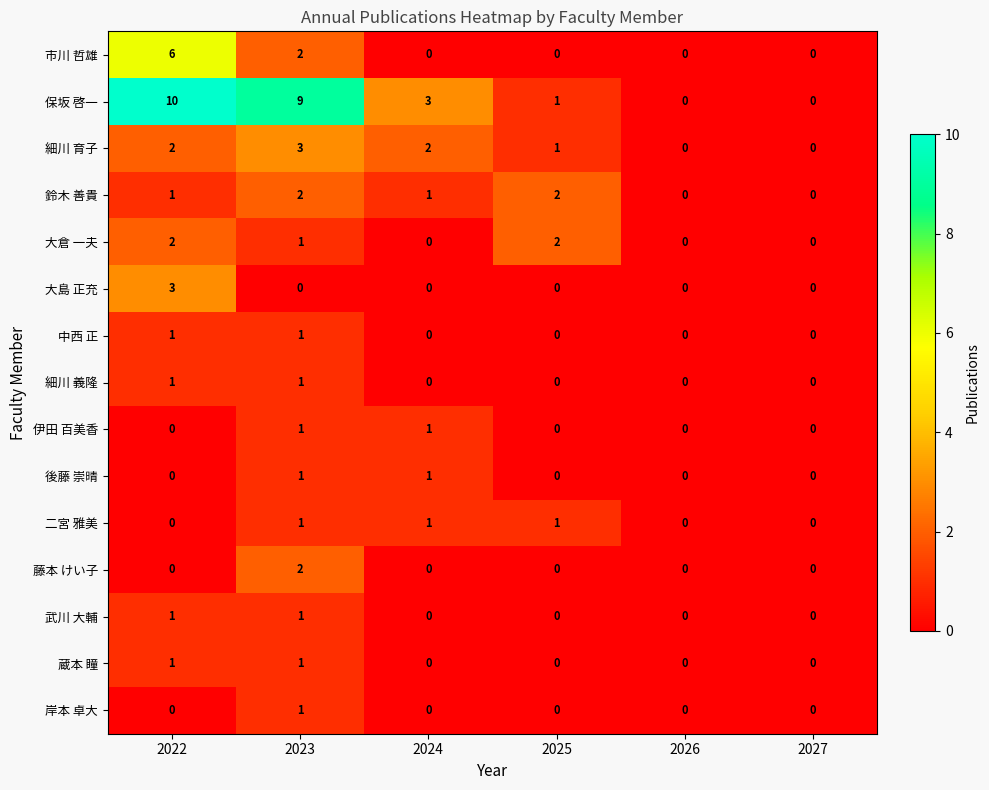

Which series has the largest range (max minus min)?

保坂 啓一